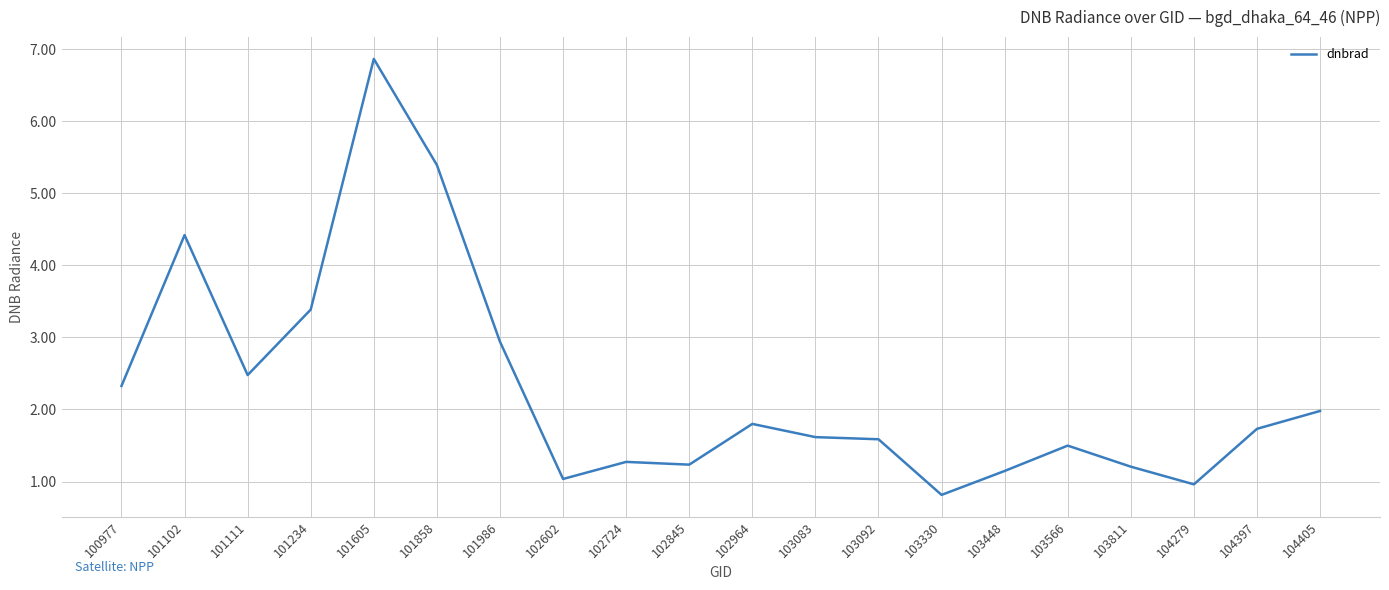

Which category has the highest value across all series?

101605